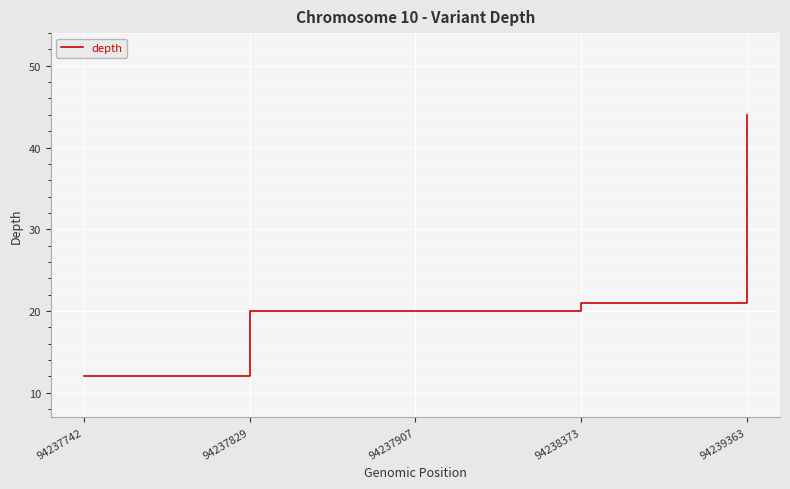

What is the minimum value shown in the chart?

12